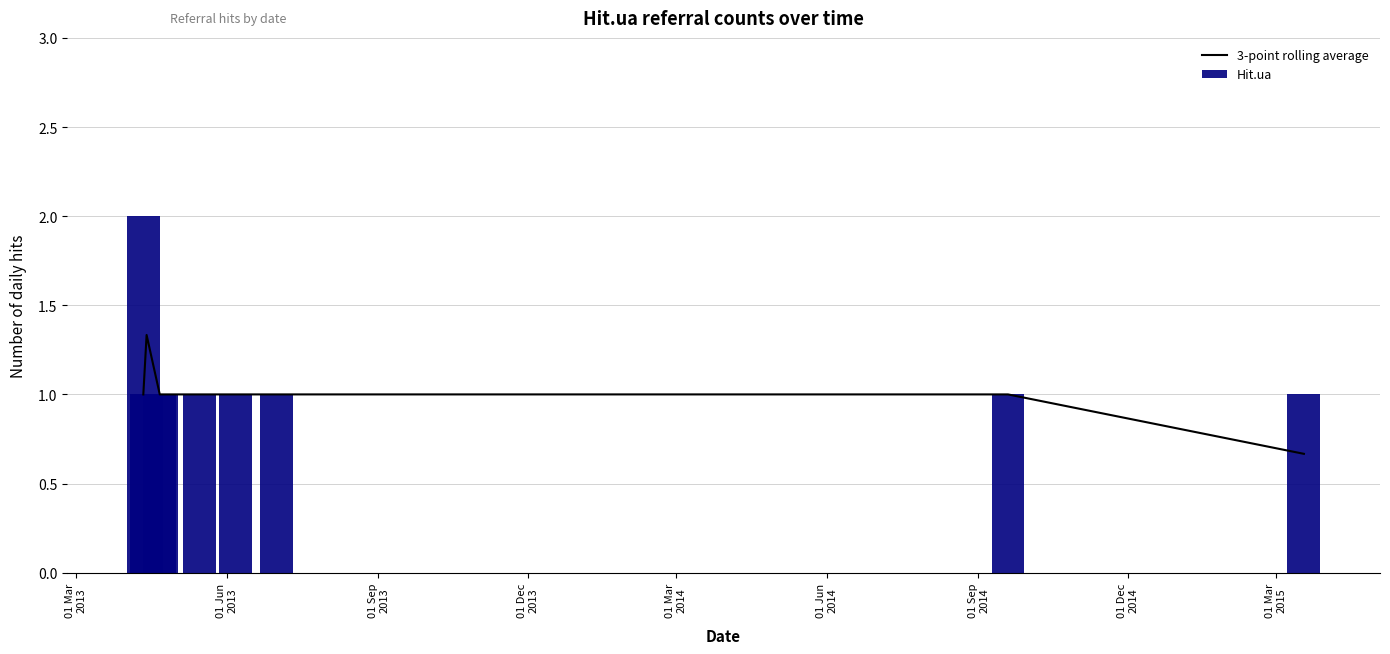

Which series has the largest total across all categories?

Hit.ua